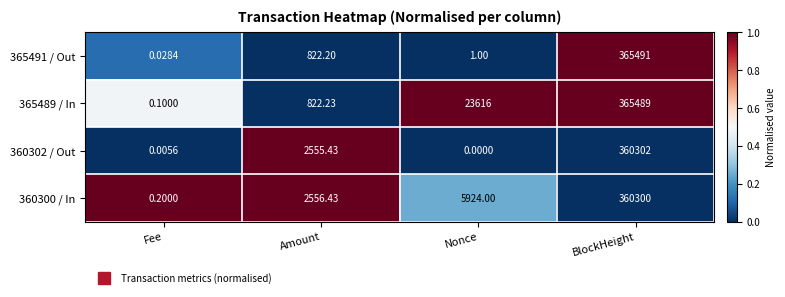

Count the number of categories in the chart.

4